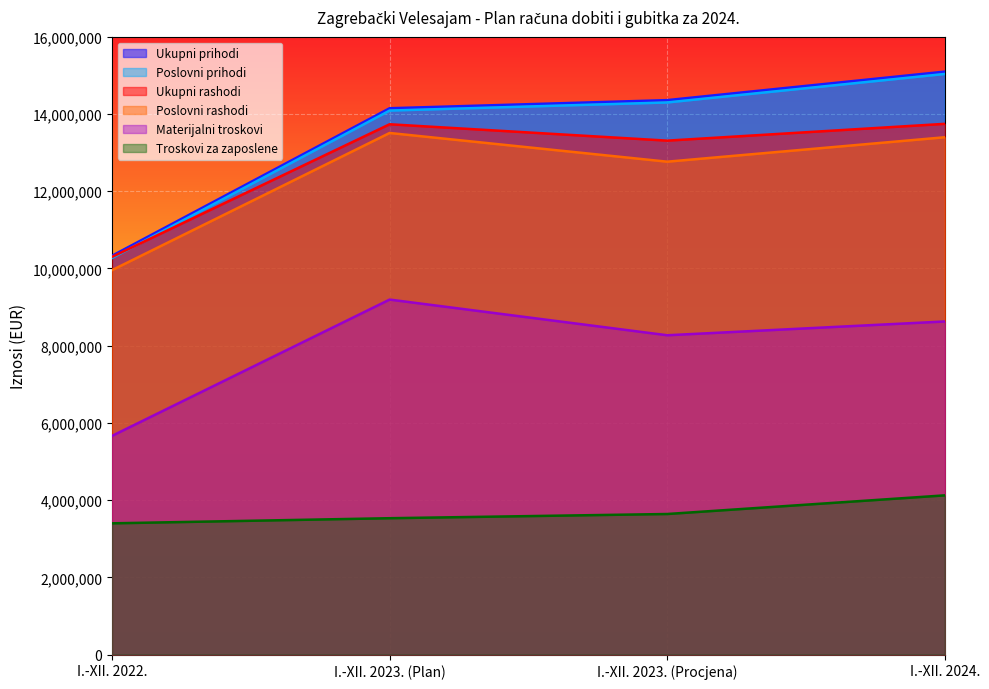

Where does the Ukupni rashodi series first go above 13731962?

I.-XII. 2024.